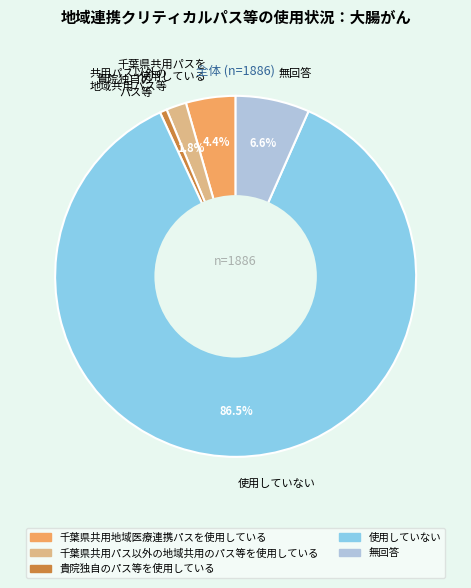

Which category accounts for the majority?

使用していない